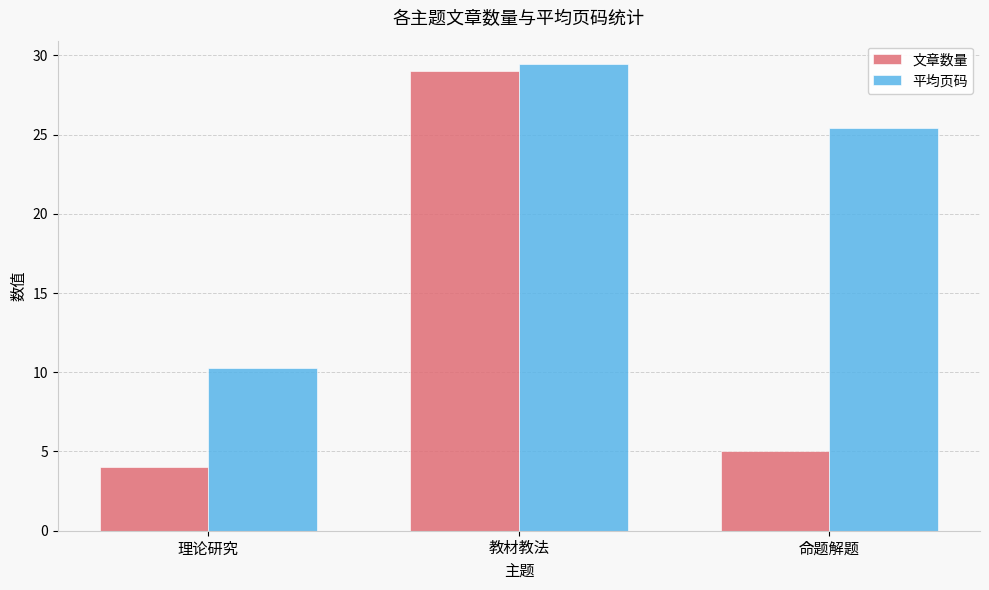

What is the difference between the maximum and minimum values in the 平均页码 series?

19.2